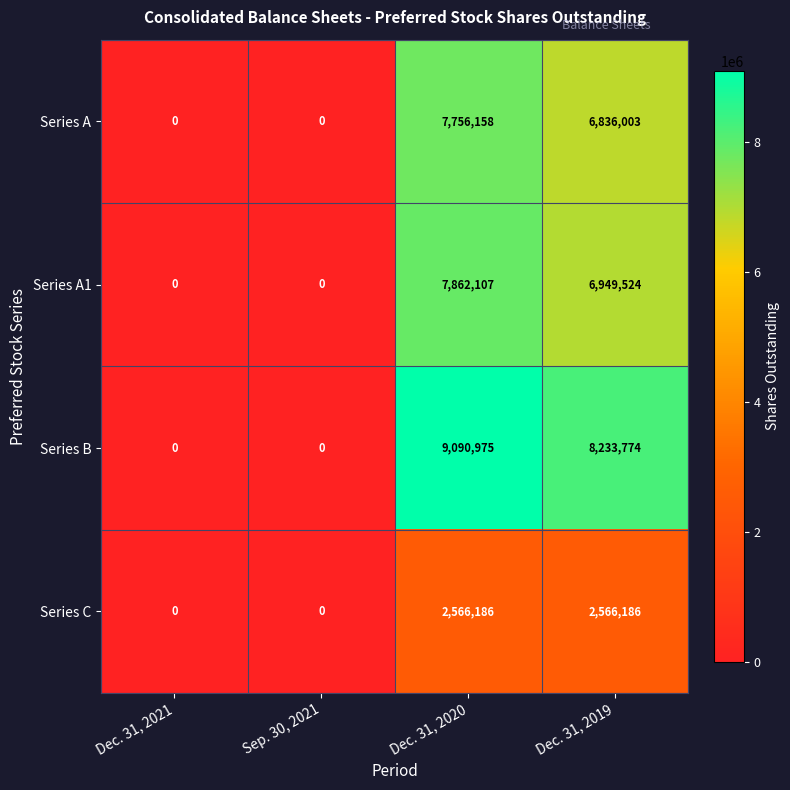

Which series has the largest range (max minus min)?

Series B